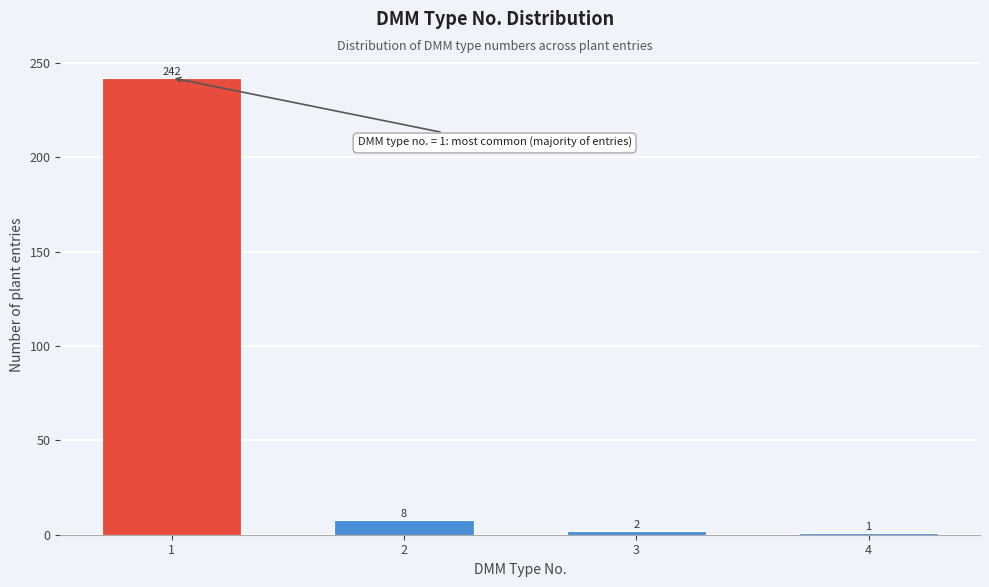

Reading left to right, list all the values displayed in this chart.

1=242	2=8	3=2	4=1